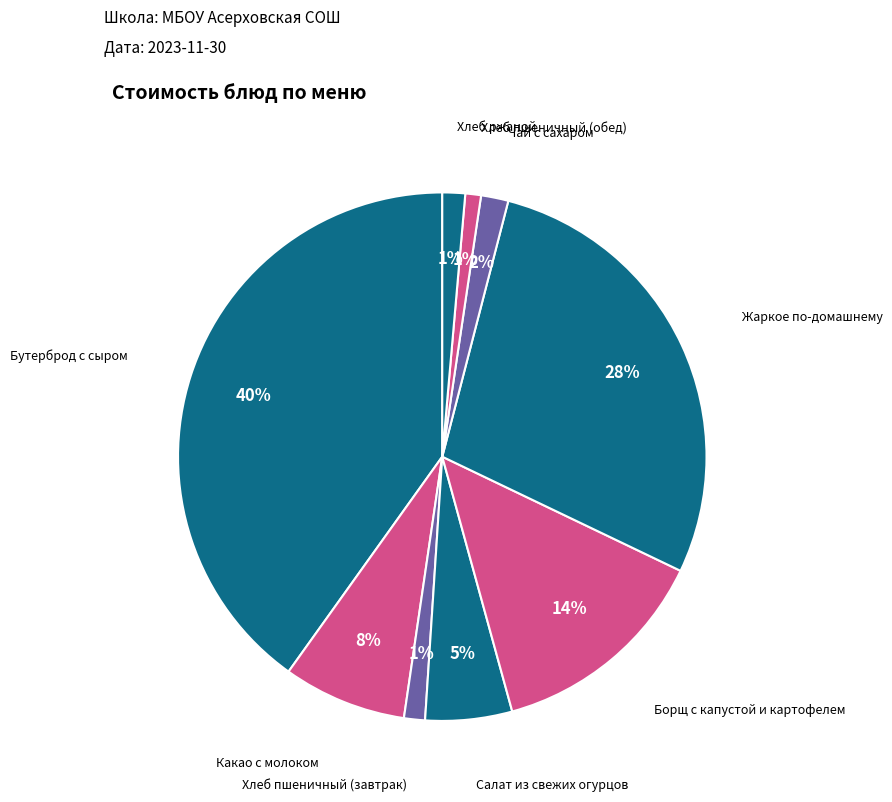

How many slices are in this pie chart?

9